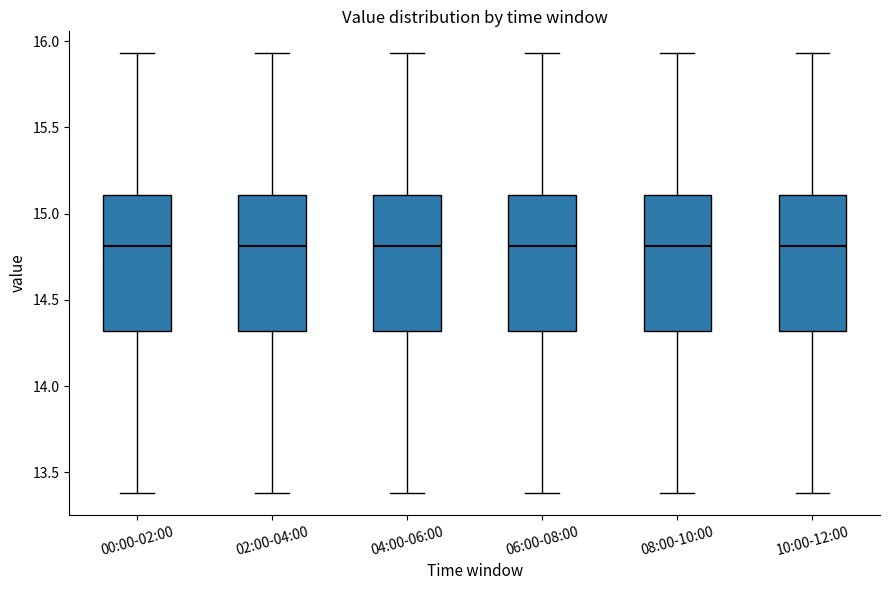

Where does the upper whisker of the box for 04:00-06:00 end on the y-axis? The values are not printed on the chart, so give them approximately, as read against the axis.

15.95